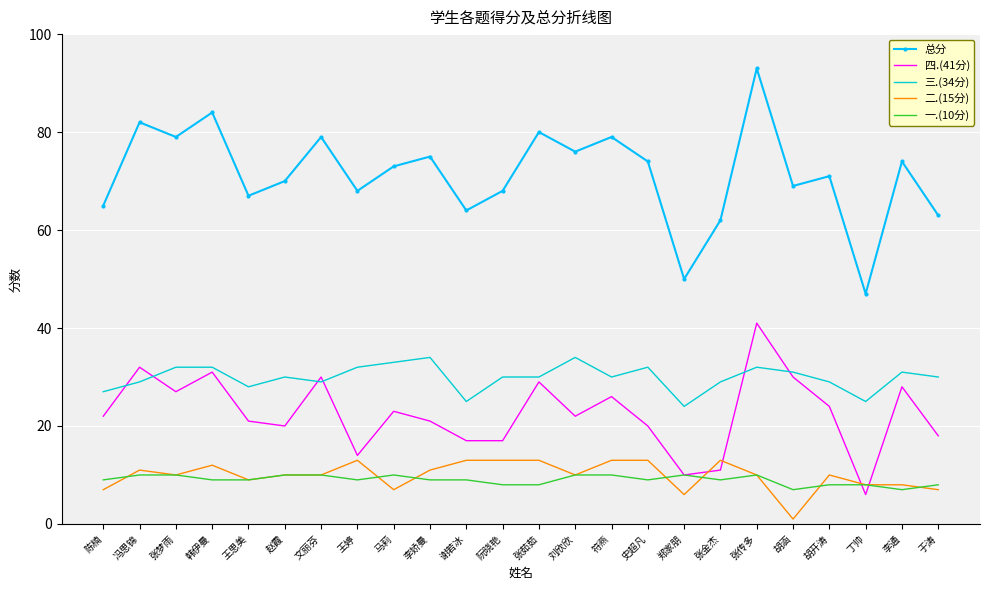

Reading left to right, extract all data points from this chart.

总分: 陈楠=65	冯思锦=82	张梦雨=79	韩伊曼=84	王思美=67	赵霞=70	文丽芬=79	王婷=68	马莉=73	李娇曼=75	谢若冰=64	阮晓艳=68	张茹茹=80	刘欣欣=76	符燕=79	史超凡=74	郑家朋=50	张金杰=62	张传多=93	胡涵=69	胡开涛=71	丁帅=47	李通=74	于涛=63
四.(41分): 陈楠=22	冯思锦=32	张梦雨=27	韩伊曼=31	王思美=21	赵霞=20	文丽芬=30	王婷=14	马莉=23	李娇曼=21	谢若冰=17	阮晓艳=17	张茹茹=29	刘欣欣=22	符燕=26	史超凡=20	郑家朋=10	张金杰=11	张传多=41	胡涵=30	胡开涛=24	丁帅=6	李通=28	于涛=18
三.(34分): 陈楠=27	冯思锦=29	张梦雨=32	韩伊曼=32	王思美=28	赵霞=30	文丽芬=29	王婷=32	马莉=33	李娇曼=34	谢若冰=25	阮晓艳=30	张茹茹=30	刘欣欣=34	符燕=30	史超凡=32	郑家朋=24	张金杰=29	张传多=32	胡涵=31	胡开涛=29	丁帅=25	李通=31	于涛=30
二.(15分): 陈楠=7	冯思锦=11	张梦雨=10	韩伊曼=12	王思美=9	赵霞=10	文丽芬=10	王婷=13	马莉=7	李娇曼=11	谢若冰=13	阮晓艳=13	张茹茹=13	刘欣欣=10	符燕=13	史超凡=13	郑家朋=6	张金杰=13	张传多=10	胡涵=1	胡开涛=10	丁帅=8	李通=8	于涛=7
一.(10分): 陈楠=9	冯思锦=10	张梦雨=10	韩伊曼=9	王思美=9	赵霞=10	文丽芬=10	王婷=9	马莉=10	李娇曼=9	谢若冰=9	阮晓艳=8	张茹茹=8	刘欣欣=10	符燕=10	史超凡=9	郑家朋=10	张金杰=9	张传多=10	胡涵=7	胡开涛=8	丁帅=8	李通=7	于涛=8